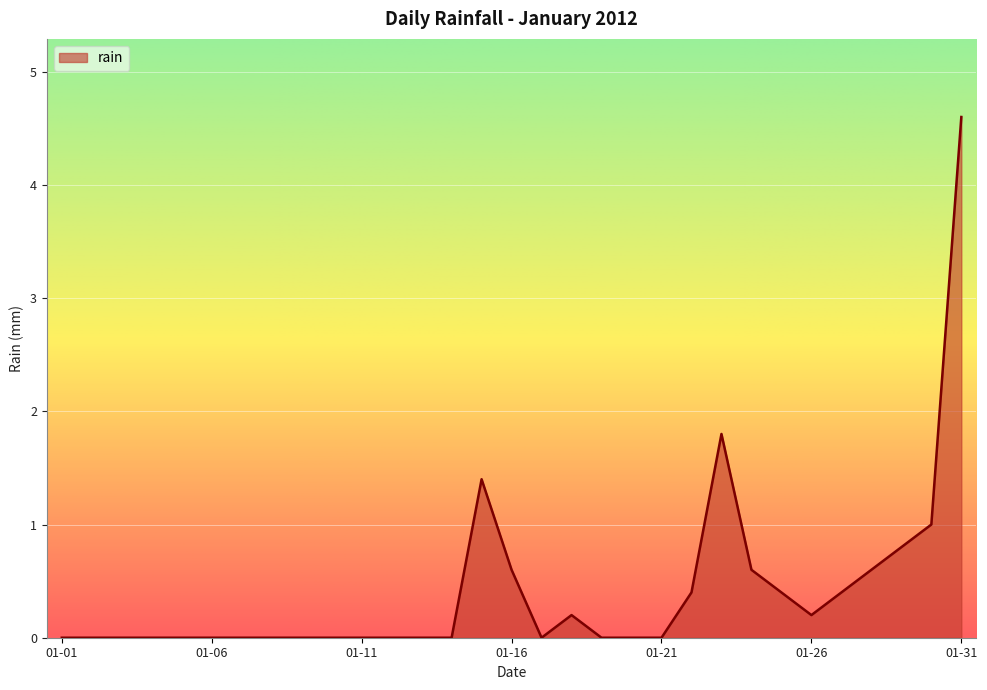

Reading right to left, what are all the values shown in this chart?

4.6	1.0	0.8	0.6	0.4	0.2	0.4	0.6	1.8	0.4	0.0	0.0	0.0	0.2	0.0	0.6	1.4	0.0	0.0	0.0	0.0	0.0	0.0	0.0	0.0	0.0	0.0	0.0	0.0	0.0	0.0